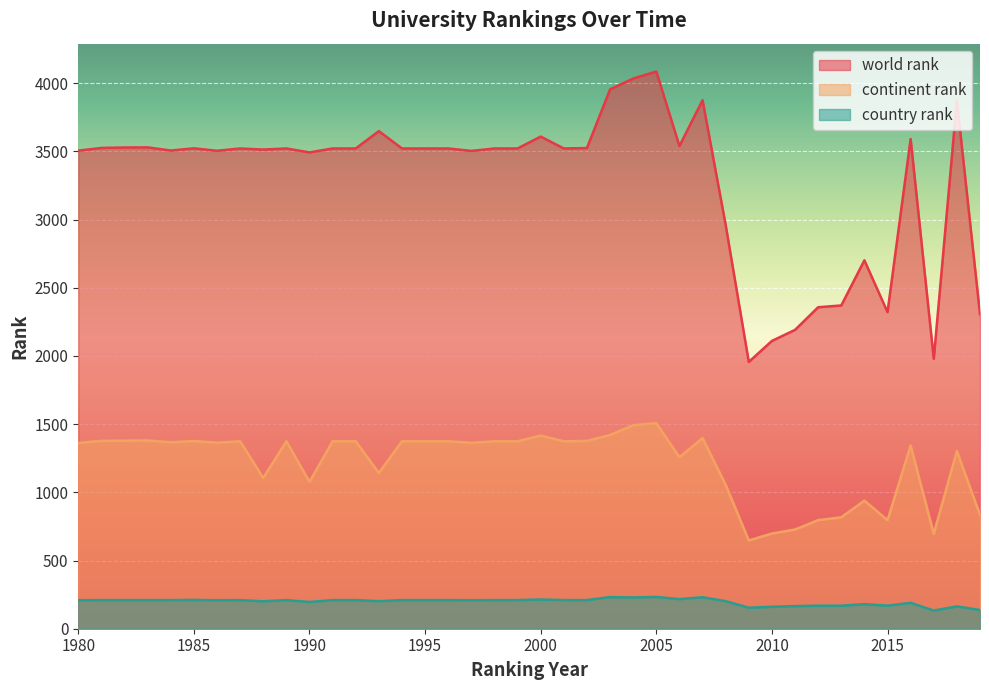

At 1983, list the series in order from smallest to largest.

country rank, continent rank, world rank